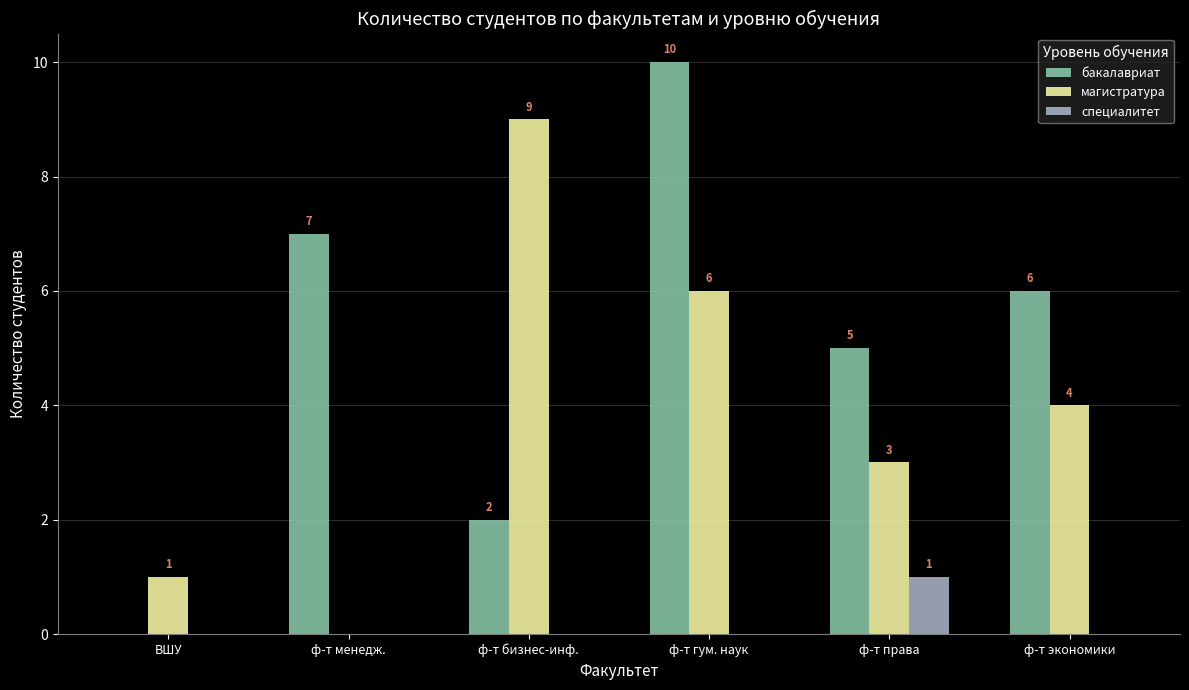

What is the sum of all магистратура values?

23